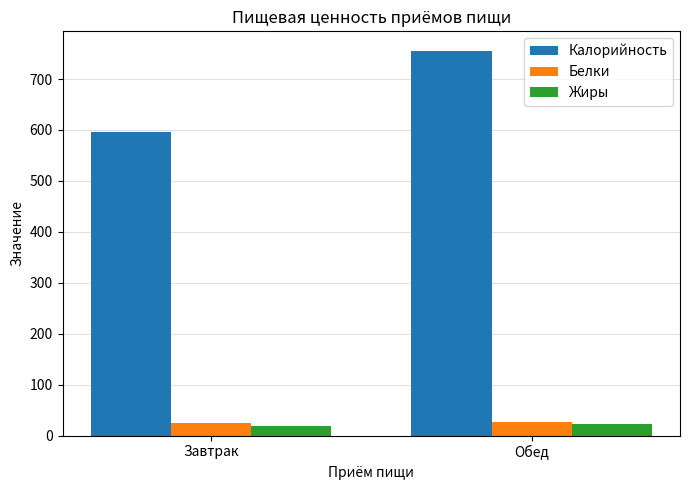

Which series has the largest range (max minus min)?

Калорийность